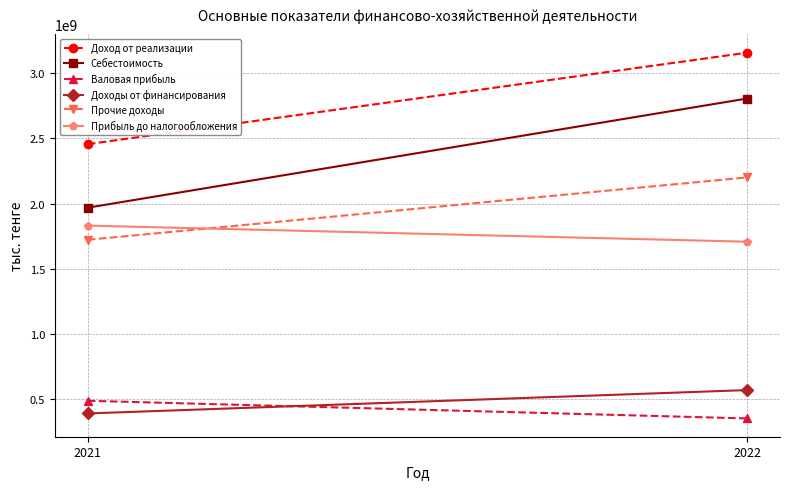

Which series changed the most between 2021 and 2022?

Себестоимость